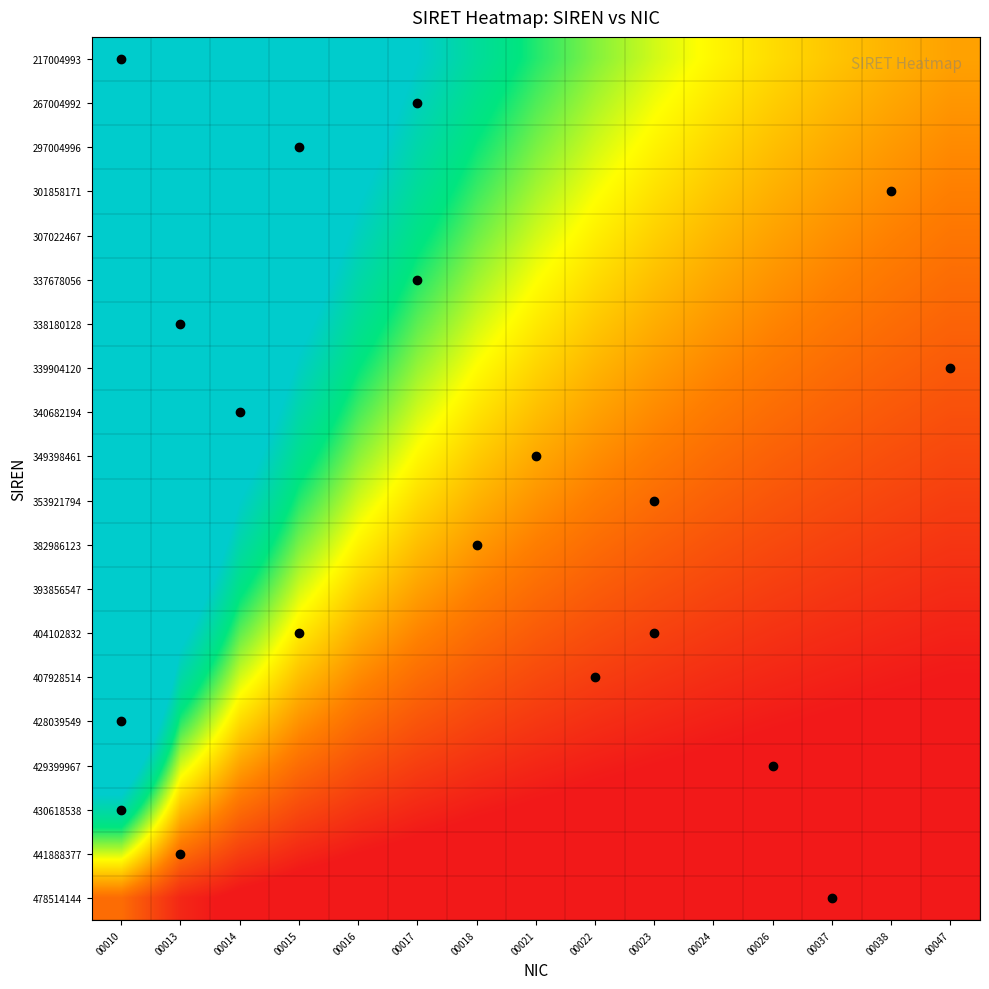

Between 00016 and 00014, which is larger?

00014